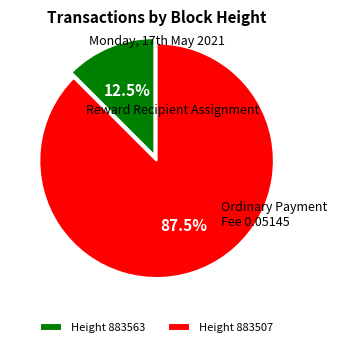

How much of the chart is everything except Height 883563?

87.5%